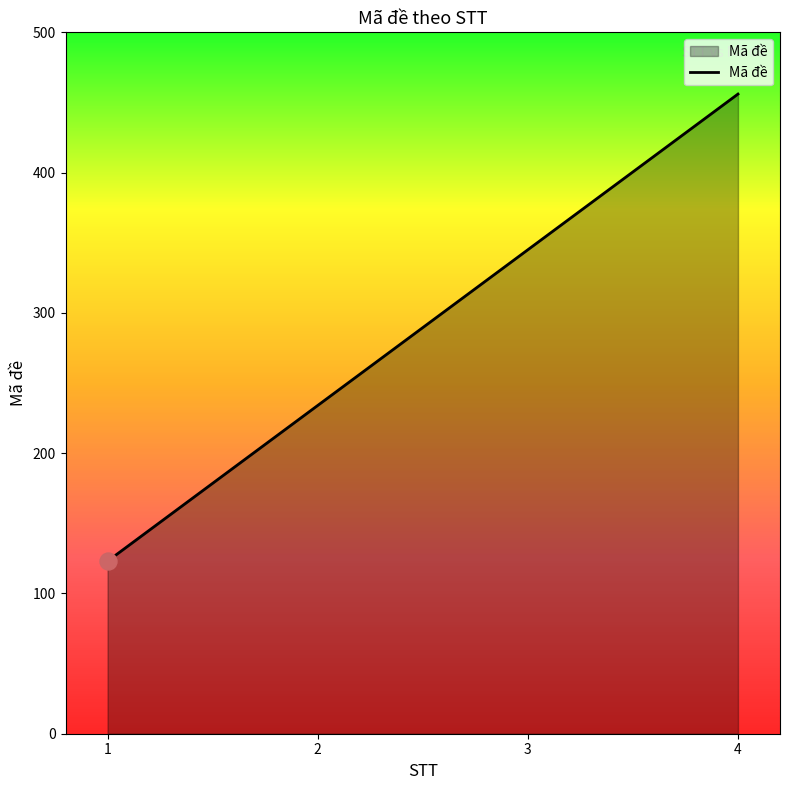

Which has a higher value, 1 or 3?

3